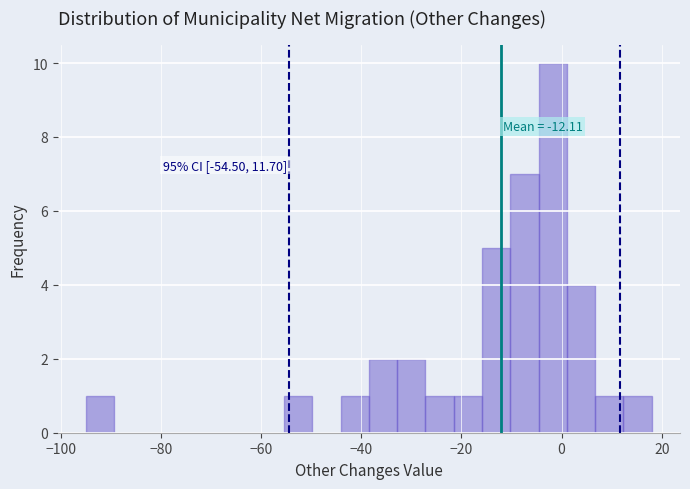

Around what value on the x-axis is the tallest bar? Give the approximate position of its centre, as read against the axis.

-2